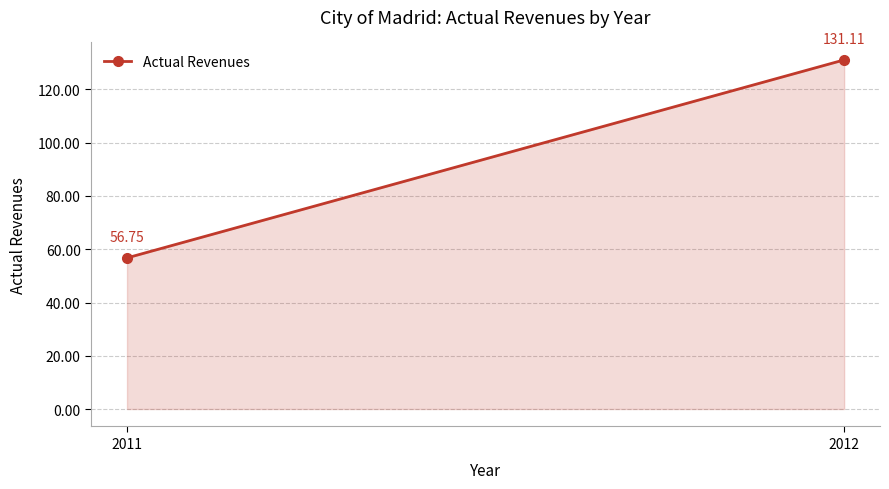

Rank the categories by value from lowest to highest.

2011, 2012